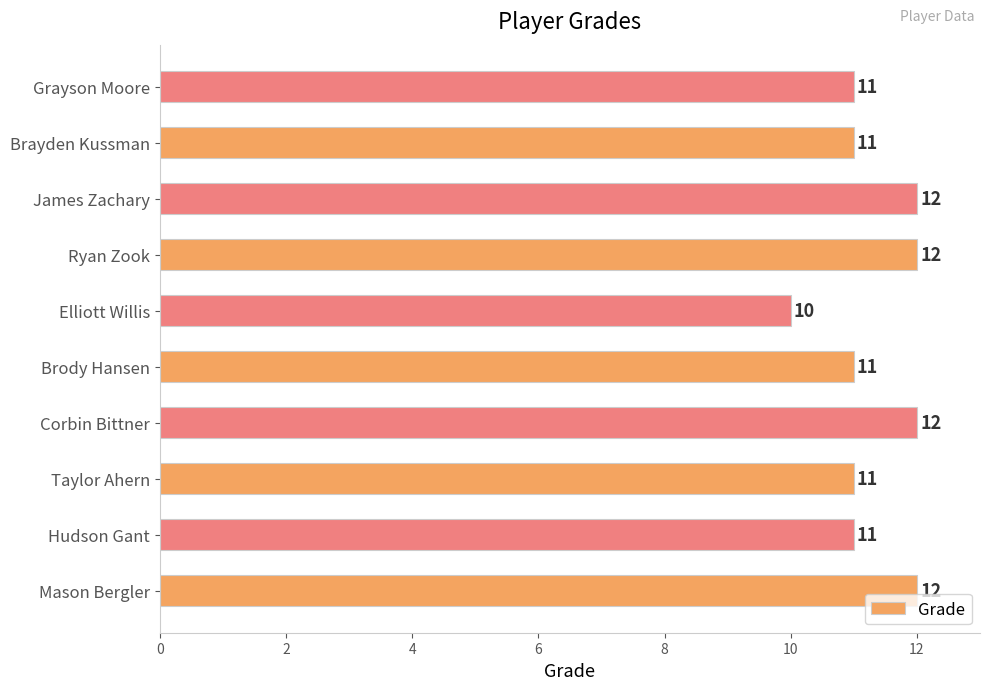

Reading bottom to top, transcribe all the data shown in this chart.

12	11	11	12	11	10	12	12	11	11